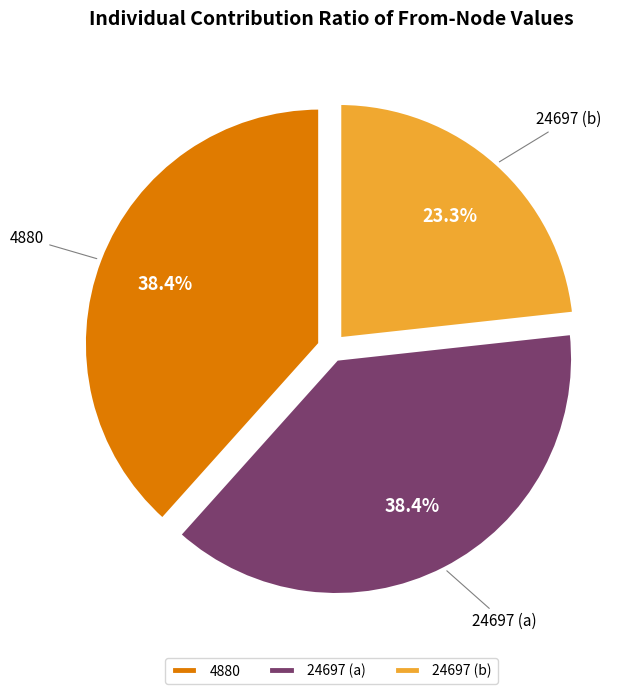

How many segments does this pie chart have?

3